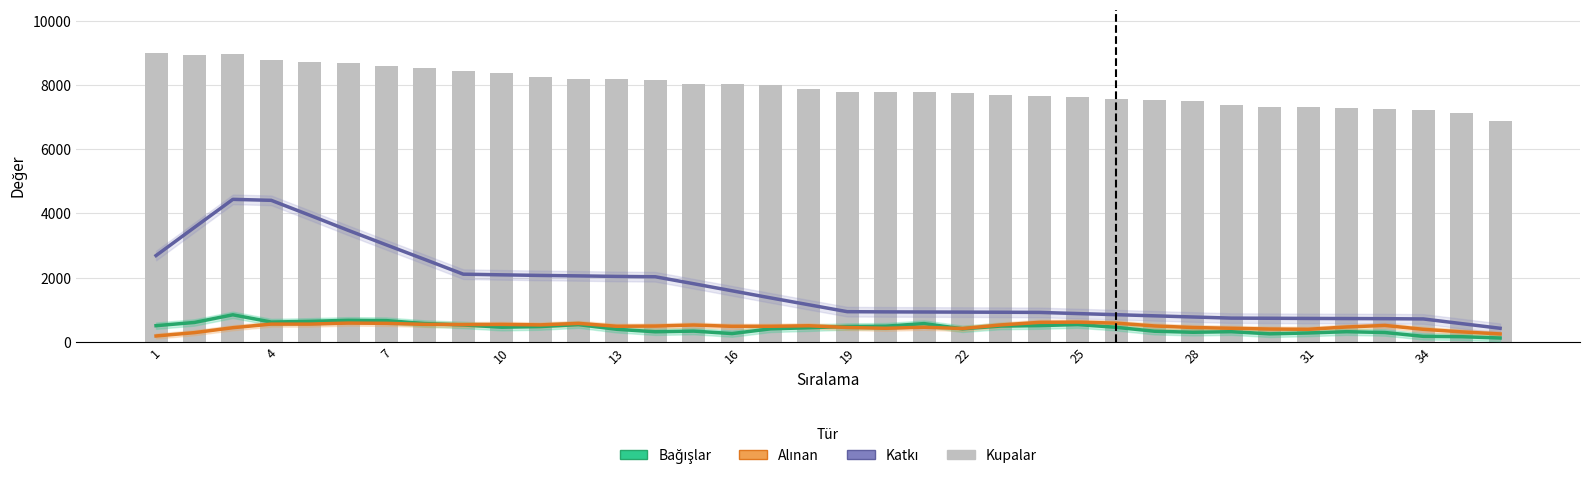

The Bağışlar (düzleştirilmiş) series shows 605.4 at 4. True or false?

True